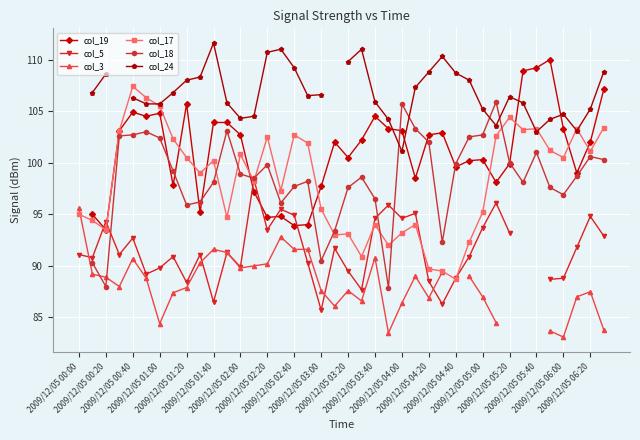

What is the label of the 8th point from the left?

2009/12/05 02:20